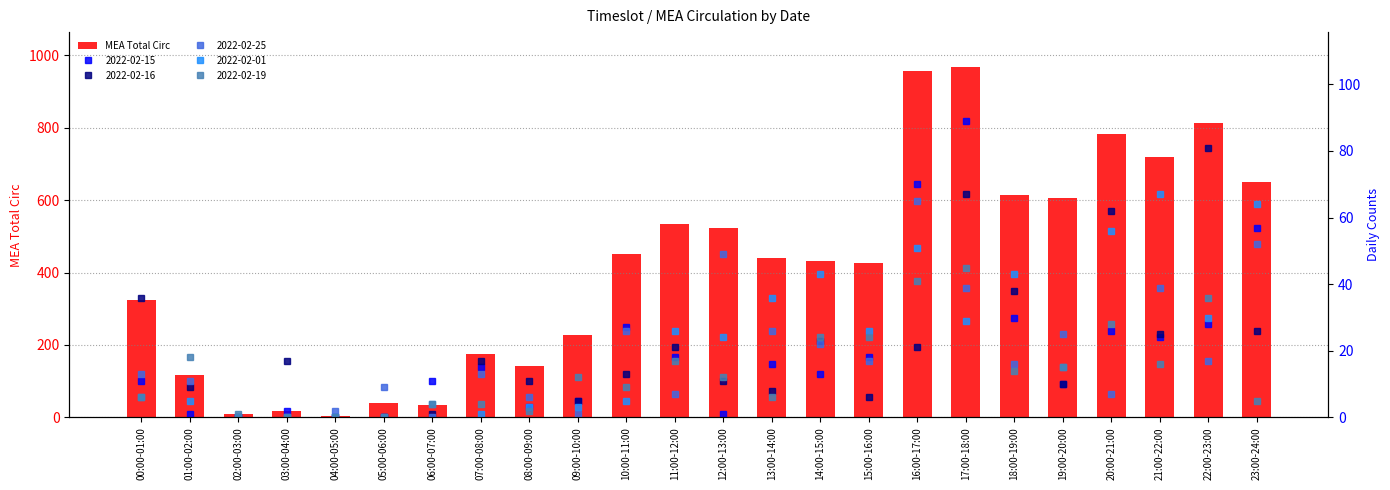

Reading left to right, what are all the values shown in this chart?

325	117	10	19	3	39	33	175	143	227	451	535	523	440	431	426	955	967	615	606	782	720	812	650